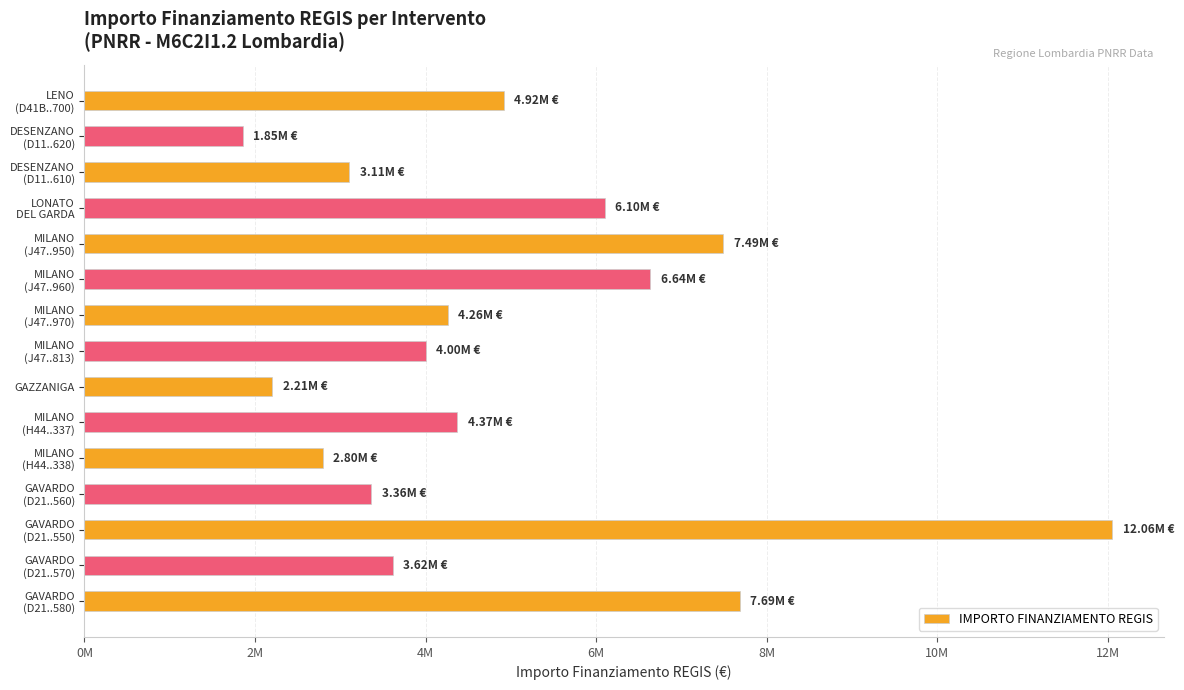

Rank the categories by value from highest to lowest.

GAVARDO
(D21..550), GAVARDO
(D21..580), MILANO
(J47..950), MILANO
(J47..960), LONATO
DEL GARDA, LENO
(D41B..700), MILANO
(H44..337), MILANO
(J47..970), MILANO
(J47..813), GAVARDO
(D21..570), GAVARDO
(D21..560), DESENZANO
(D11..610), MILANO
(H44..338), GAZZANIGA, DESENZANO
(D11..620)